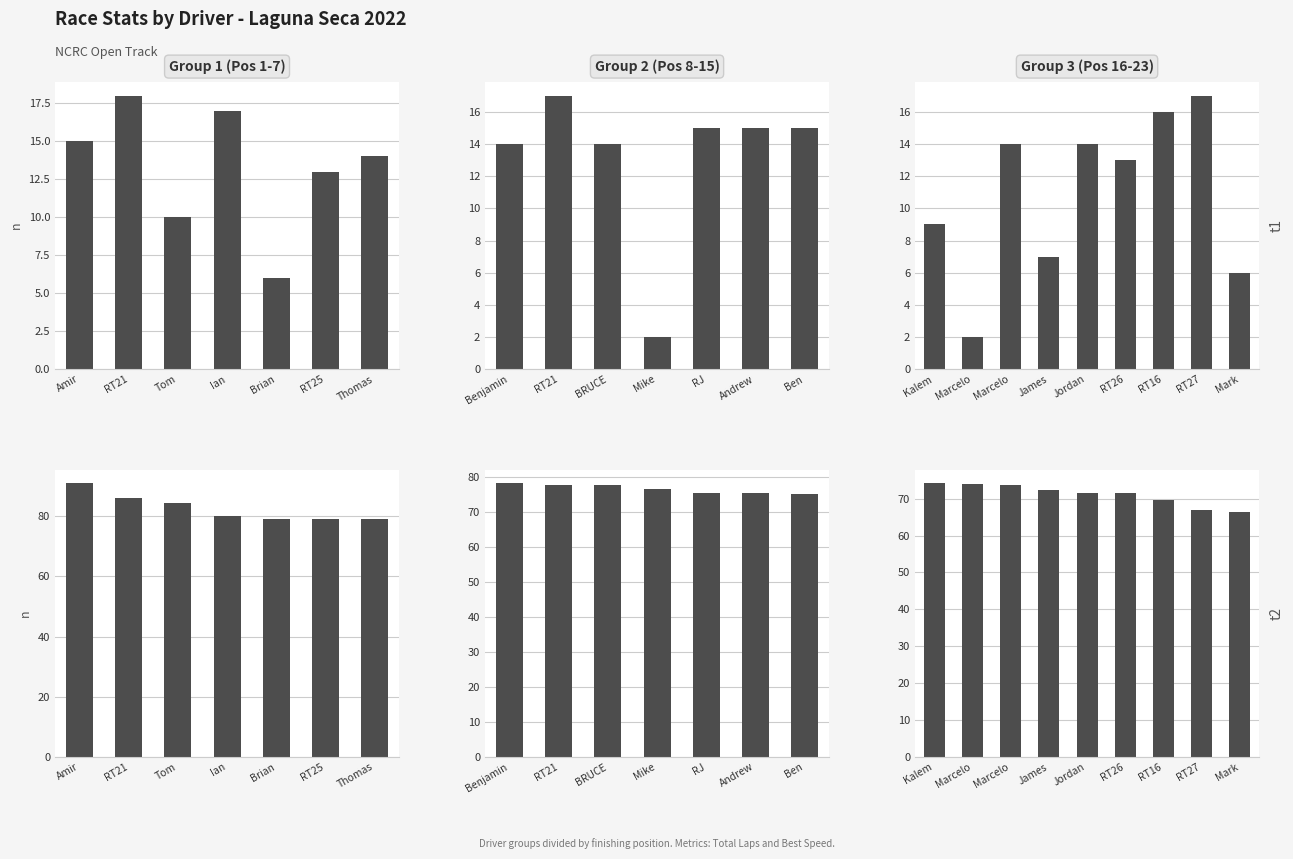

What is the smallest value displayed?

2.0